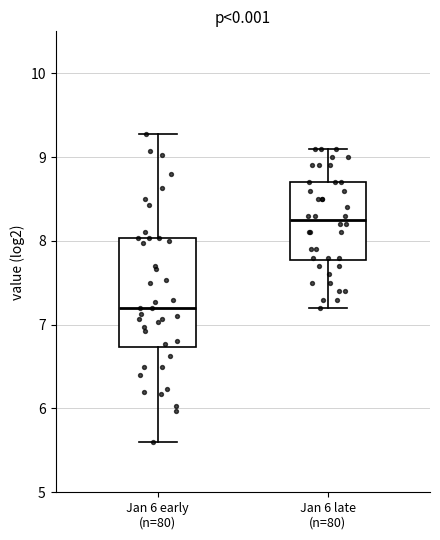

Which box has the lowest median line?

Jan 6 early (n=80)